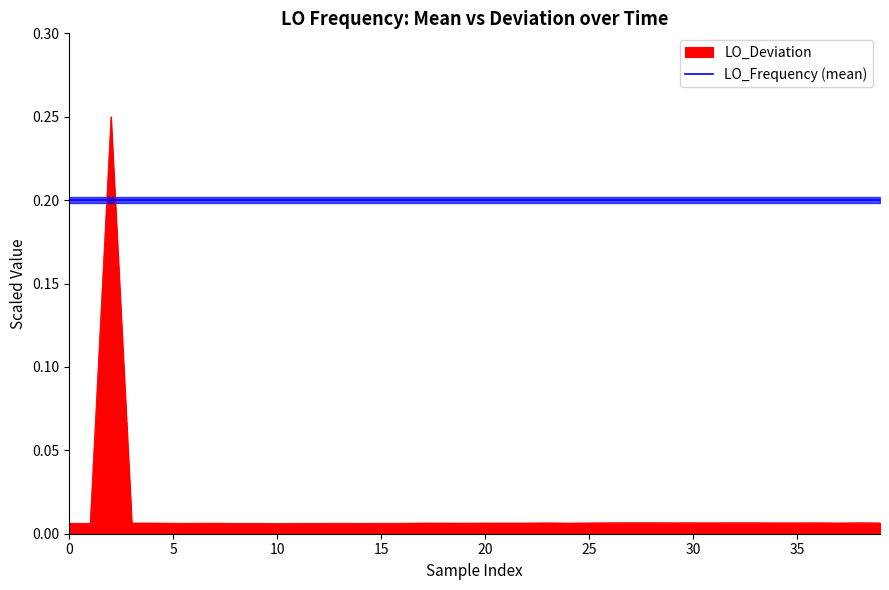

How many times do LO_Frequency (mean) and LO_Deviation cross each other?

2